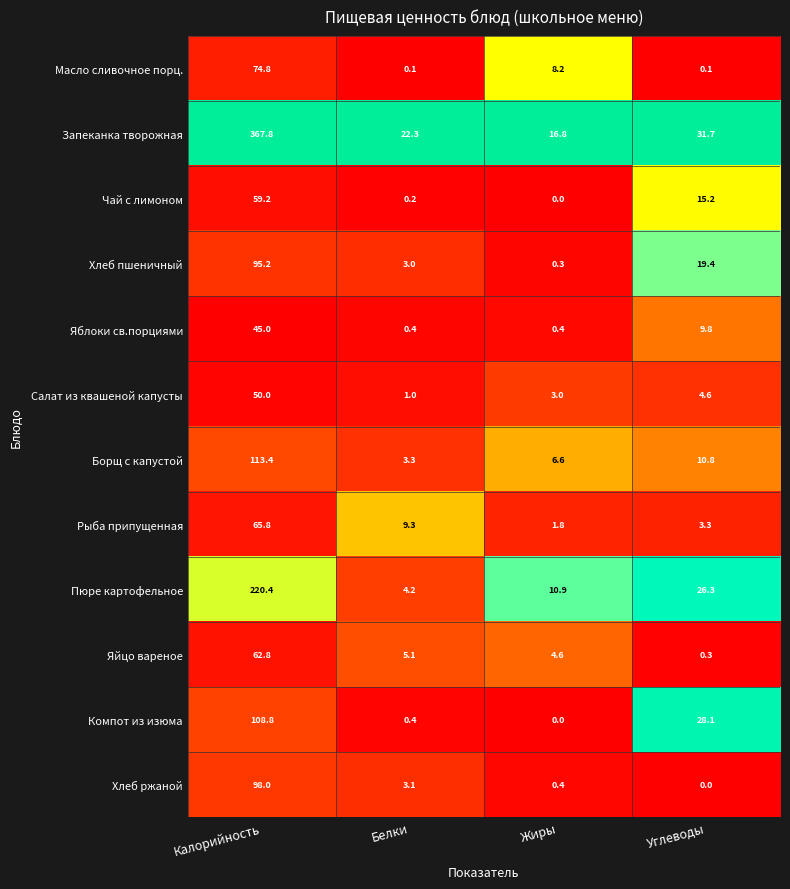

Which series has the largest total across all categories?

Запеканка творожная